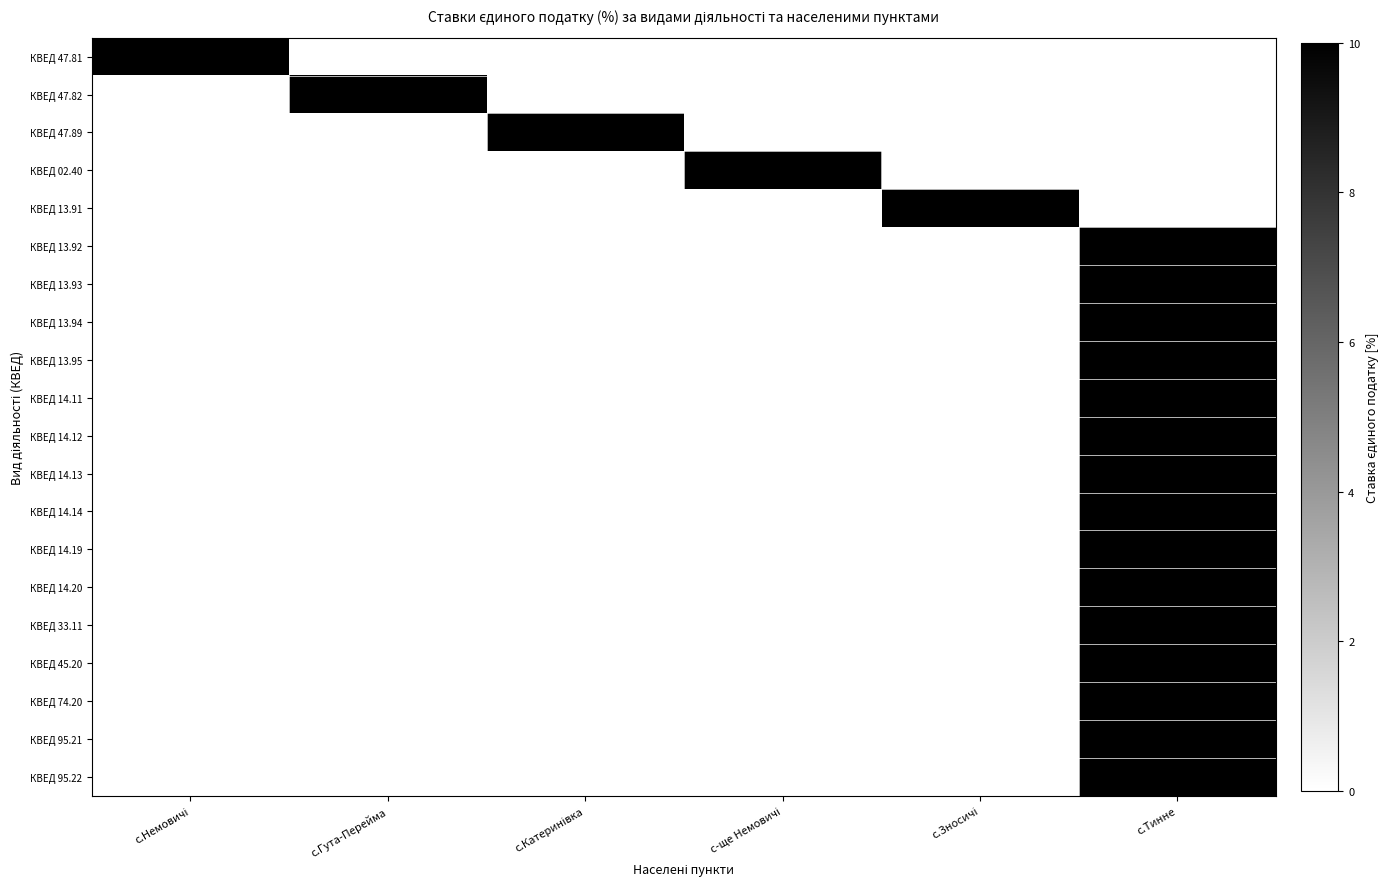

Between с.Катеринівка and с-ще Немовичі, which series saw the biggest shift?

КВЕД 47.89